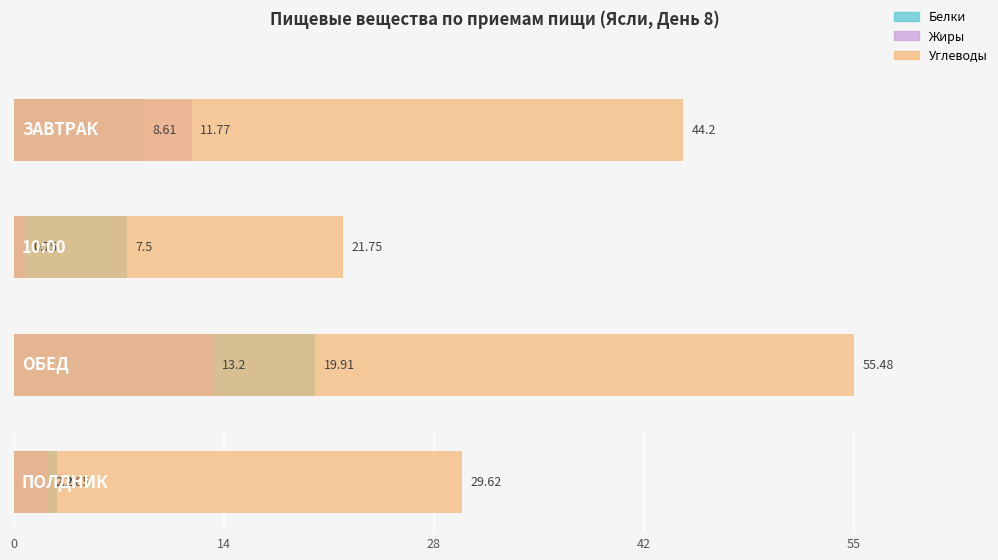

How many values in the Углеводы series exceed 44?

2